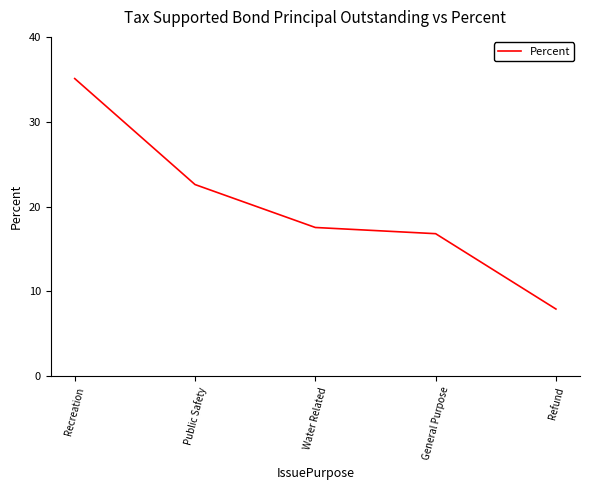

Reading right to left, list all the values displayed in this chart.

7.9	16.8	17.5	22.6	35.1